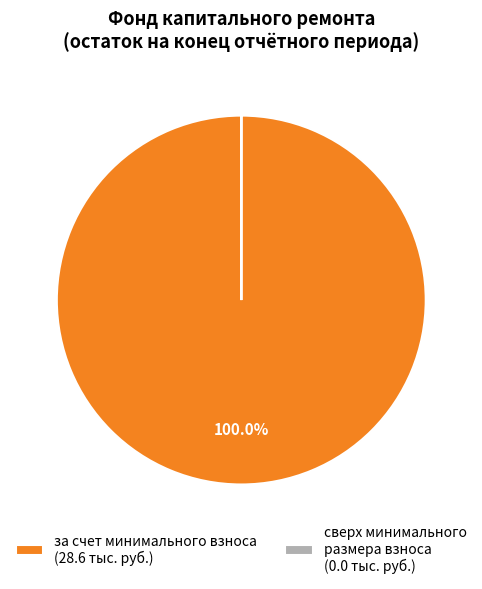

Is it true that за счет минимального взноса is 100% of the pie?

True